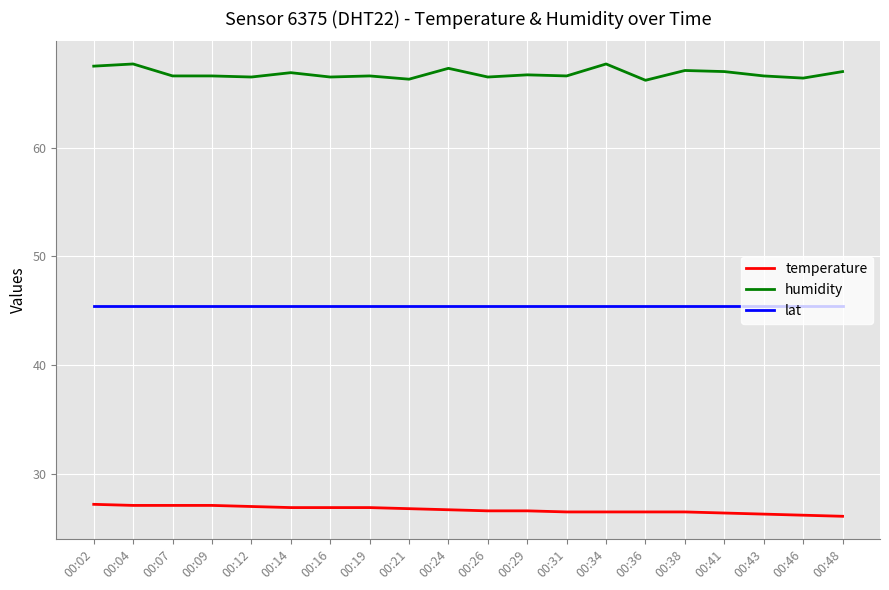

What are all the series names shown in the legend?

temperature, humidity, lat